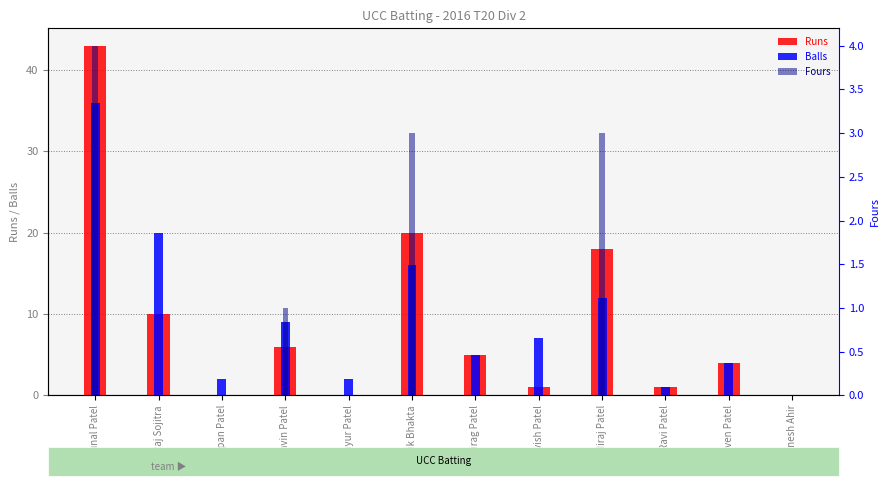

Which series has the widest spread of values?

Runs